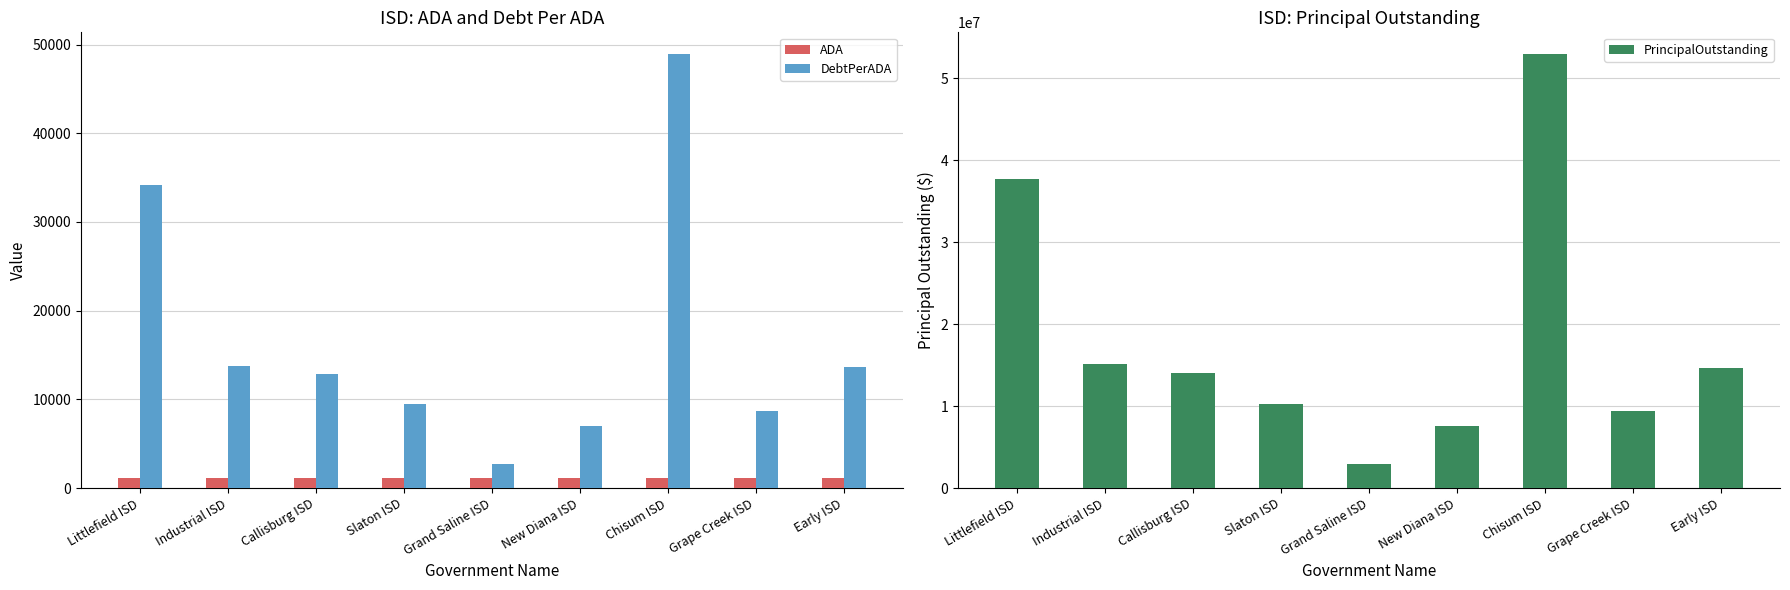

What is the average value of the PrincipalOutstanding series?

18314954.0